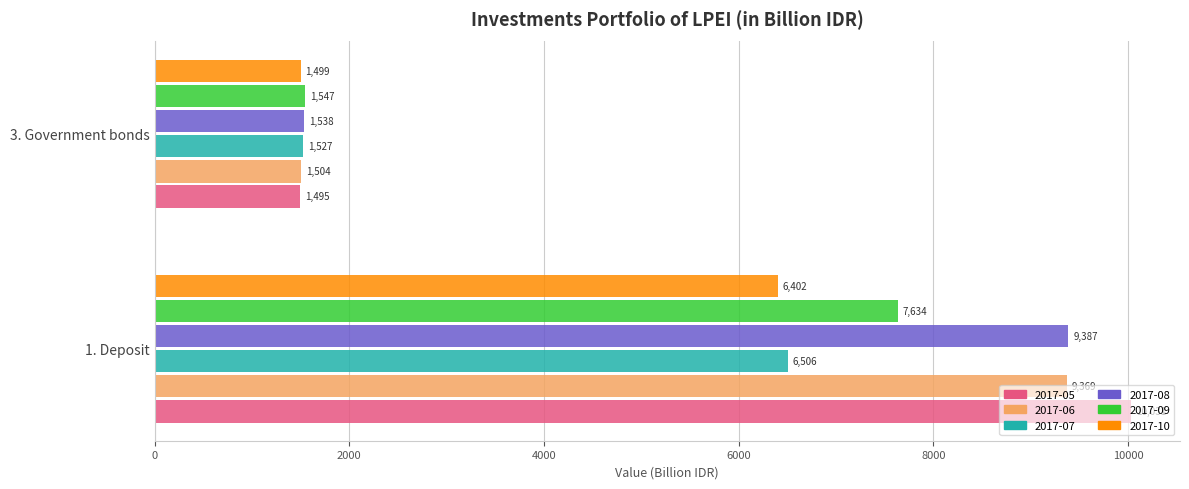

Which series has the largest range (max minus min)?

2017-05